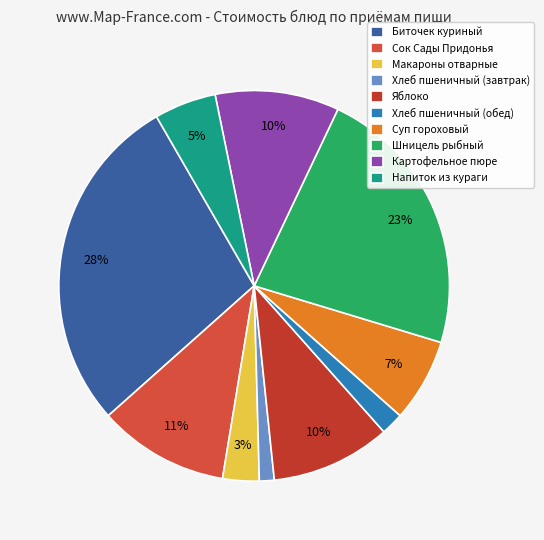

To the nearest percent, what portion does Хлеб пшеничный (завтрак) represent?

1%